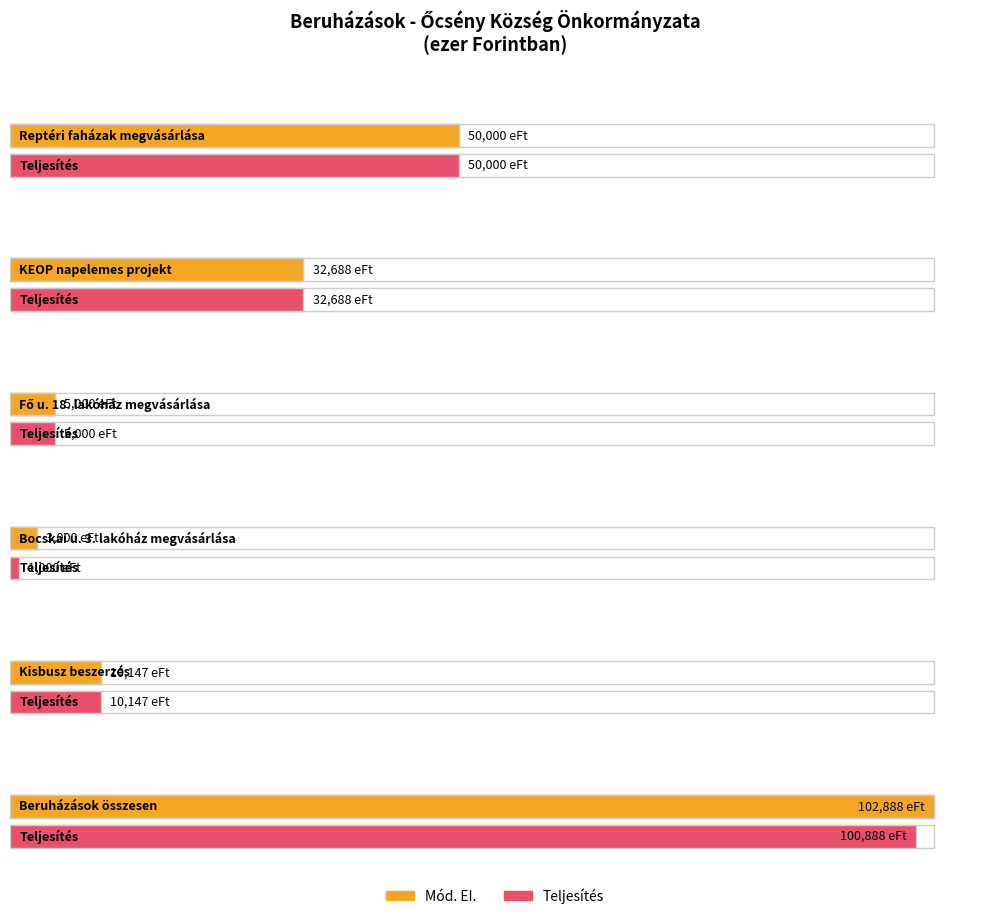

What is the maximum value shown in the chart?

102888